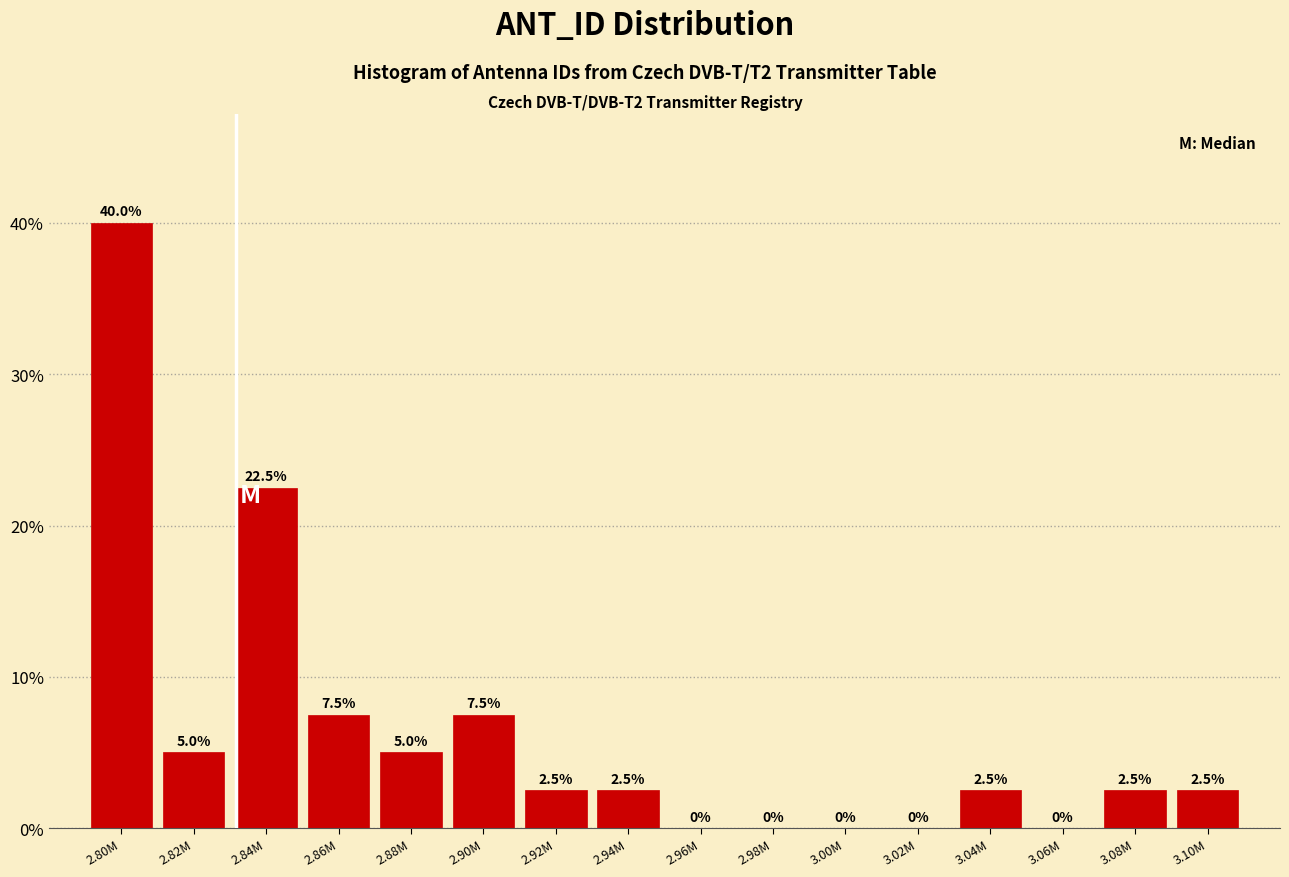

Reading left to right, extract all data points from this chart.

2.80M=40.0	2.82M=5.0	2.84M=22.5	2.86M=7.5	2.88M=5.0	2.90M=7.5	2.92M=2.5	2.94M=2.5	2.96M=0.0	2.98M=0.0	3.00M=0.0	3.02M=0.0	3.04M=2.5	3.06M=0.0	3.08M=2.5	3.10M=2.5